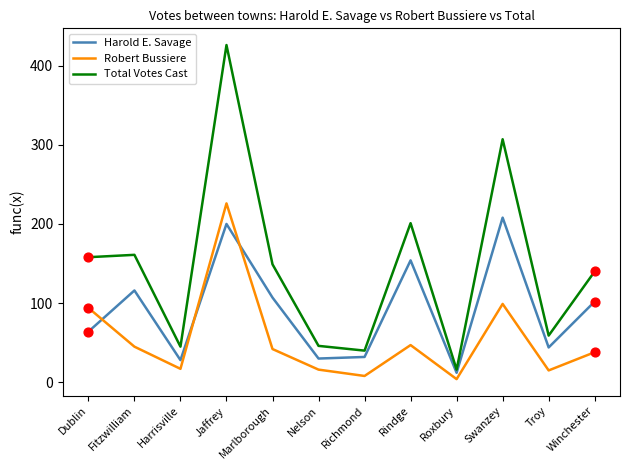

Is the value of Harold E. Savage at Harrisville greater than the value of Robert Bussiere at Swanzey?

No